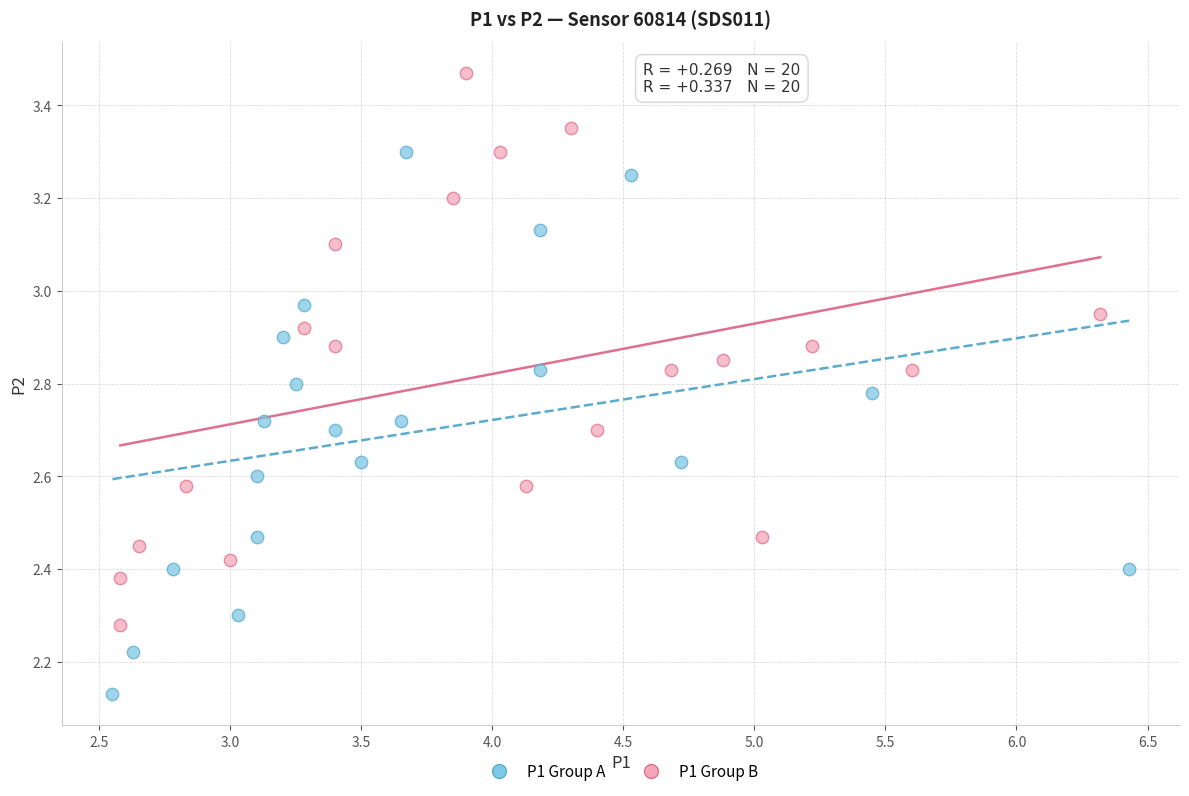

Which series reaches the minimum Y coordinate?

P1 Group A